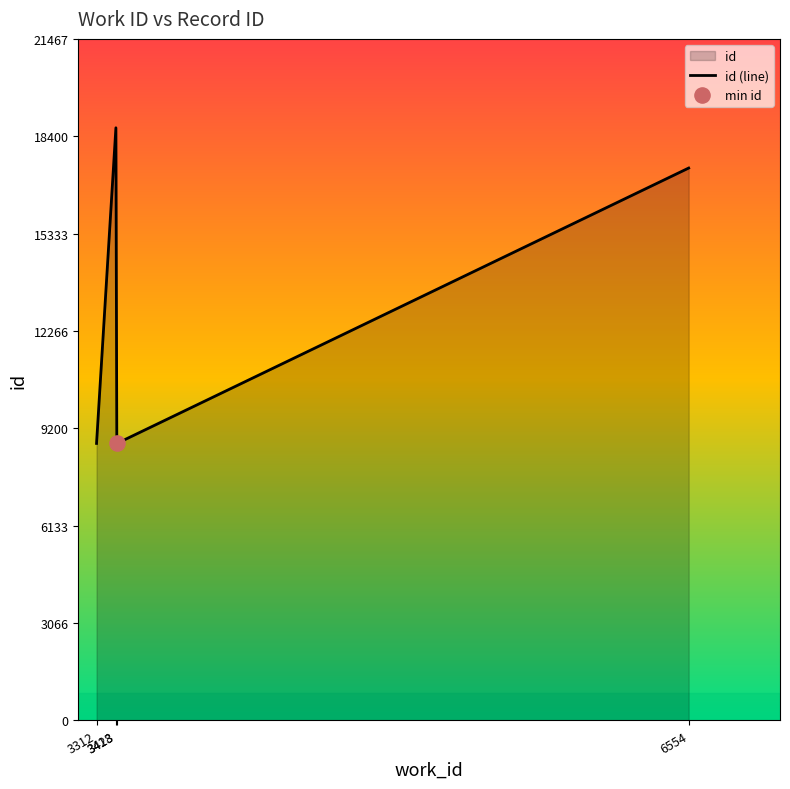

Which has a higher value, 3423 or 3312?

3312